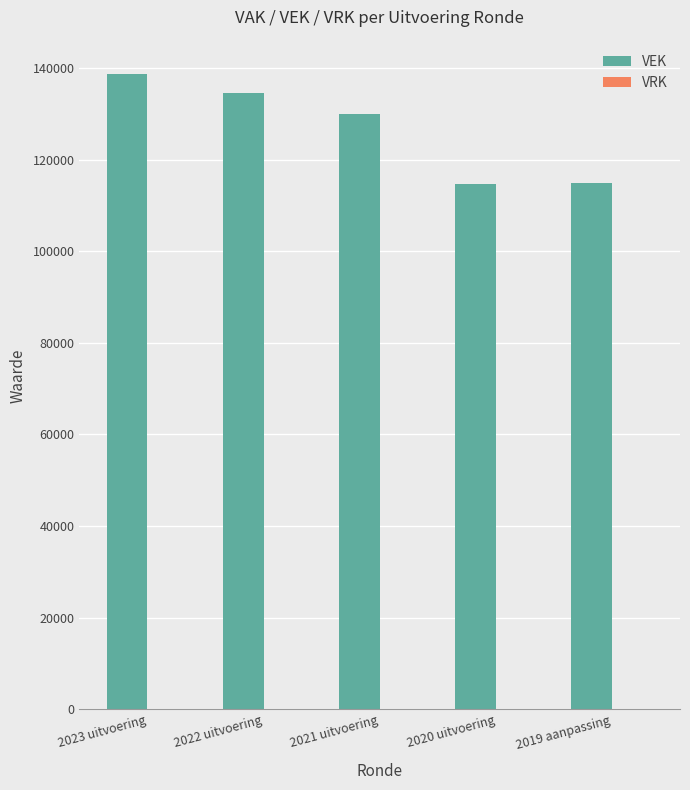

Between 2020 uitvoering and 2022 uitvoering, which is larger?

2022 uitvoering